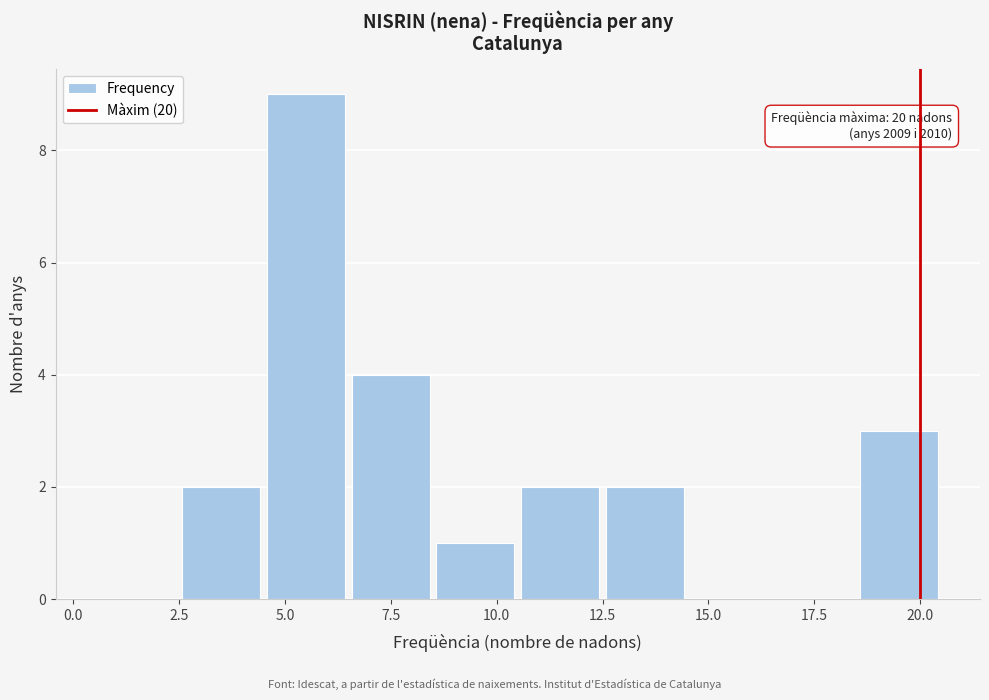

Which range on the x-axis has the tallest bar?

4.5 to 6.5